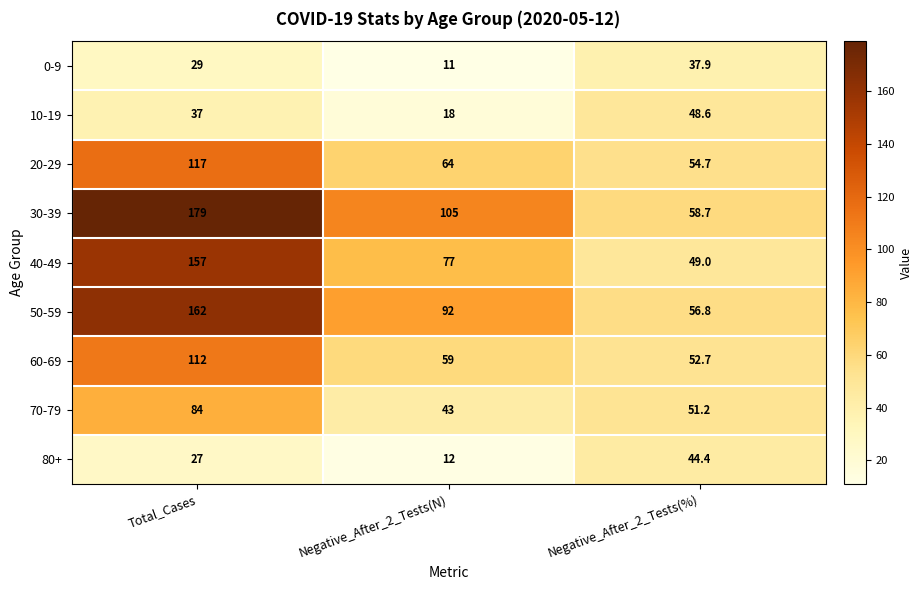

Is the value of 60-69 at Negative_After_2_Tests(%) greater than the value of 10-19 at Total_Cases?

Yes